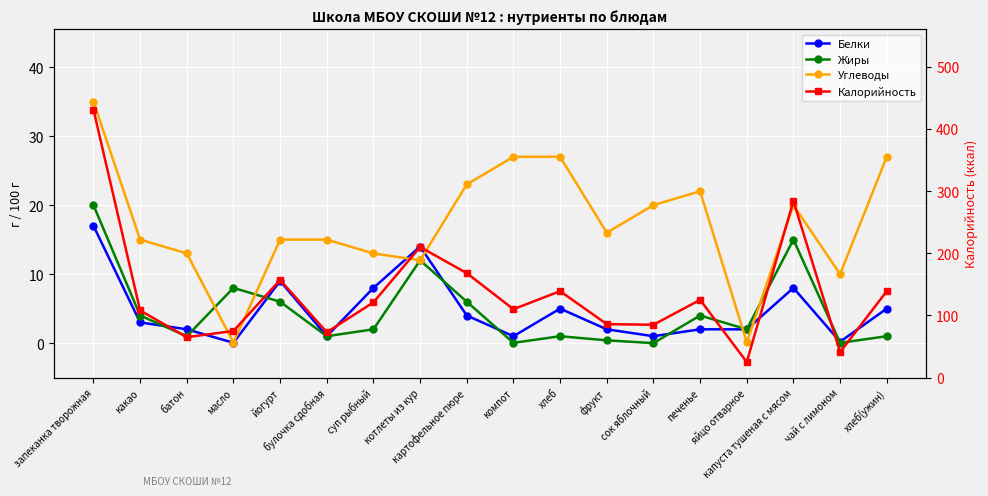

What is the greatest value displayed?

431.0